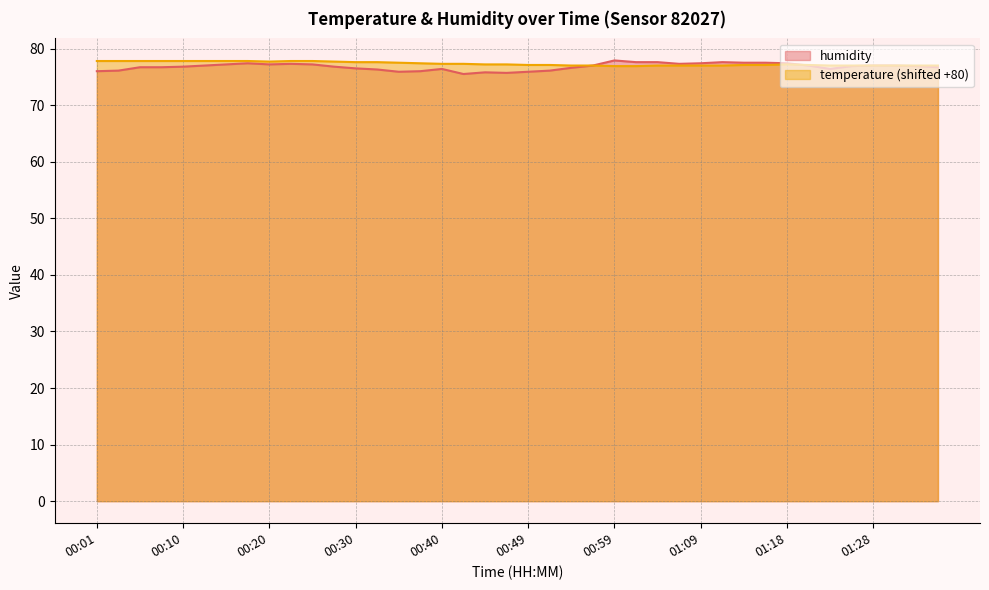

Does the chart have visible grid lines?

Yes